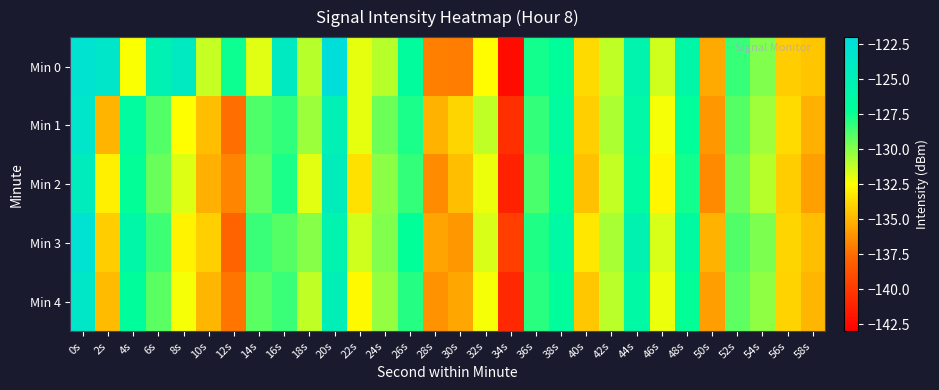

Reading left to right, extract all data points from this chart.

Min 0: 0s=-123.0	2s=-123.5	4s=-132.4	6s=-125.1	8s=-124.0	10s=-131.3	12s=-127.5	14s=-131.9	16s=-124.1	18s=-131.0	20s=-122.3	22s=-132.0	24s=-131.0	26s=-126.9	28s=-136.9	30s=-136.9	32s=-132.6	34s=-142.4	36s=-127.7	38s=-127.1	40s=-133.7	42s=-131.2	44s=-125.7	46s=-131.5	48s=-126.1	50s=-135.4	52s=-128.4	54s=-129.9	56s=-134.2	58s=-134.5
Min 1: 0s=-123.4	2s=-135.0	4s=-126.9	6s=-129.0	8s=-132.5	10s=-134.7	12s=-137.4	14s=-128.9	16s=-128.2	18s=-130.5	20s=-125.1	22s=-132.0	24s=-129.5	26s=-127.8	28s=-135.1	30s=-133.9	32s=-131.2	34s=-140.5	36s=-128.3	38s=-126.7	40s=-134.1	42s=-130.8	44s=-126.2	46s=-132.3	48s=-127.1	50s=-136.0	52s=-129.0	54s=-130.5	56s=-133.7	58s=-135.2
Min 2: 0s=-124.5	2s=-133.0	4s=-127.3	6s=-129.4	8s=-131.8	10s=-135.2	12s=-136.7	14s=-129.3	16s=-127.8	18s=-131.9	20s=-124.6	22s=-133.5	24s=-130.1	26s=-128.3	28s=-136.4	30s=-134.7	32s=-132.1	34s=-141.2	36s=-128.8	38s=-127.2	40s=-134.6	42s=-131.3	44s=-126.7	46s=-132.8	48s=-127.6	50s=-136.5	52s=-129.5	54s=-131.0	56s=-134.2	58s=-135.7
Min 3: 0s=-122.8	2s=-134.2	4s=-126.1	6s=-128.5	8s=-132.9	10s=-134.1	12s=-137.9	14s=-128.4	16s=-129.0	18s=-130.0	20s=-125.5	22s=-131.5	24s=-129.9	26s=-127.2	28s=-135.6	30s=-136.0	32s=-131.7	34s=-139.8	36s=-127.9	38s=-126.4	40s=-133.3	42s=-130.7	44s=-125.4	46s=-131.7	48s=-126.5	50s=-135.1	52s=-128.9	54s=-129.8	56s=-133.9	58s=-134.7
Min 4: 0s=-123.7	2s=-134.8	4s=-127.0	6s=-129.1	8s=-132.3	10s=-135.0	12s=-137.2	14s=-129.1	16s=-128.4	18s=-131.2	20s=-124.9	22s=-132.7	24s=-130.3	26s=-128.0	28s=-136.2	30s=-135.5	32s=-132.3	34s=-140.9	36s=-128.1	38s=-127.0	40s=-134.4	42s=-131.1	44s=-126.4	46s=-132.1	48s=-127.3	50s=-135.8	52s=-129.2	54s=-130.2	56s=-134.0	58s=-135.0